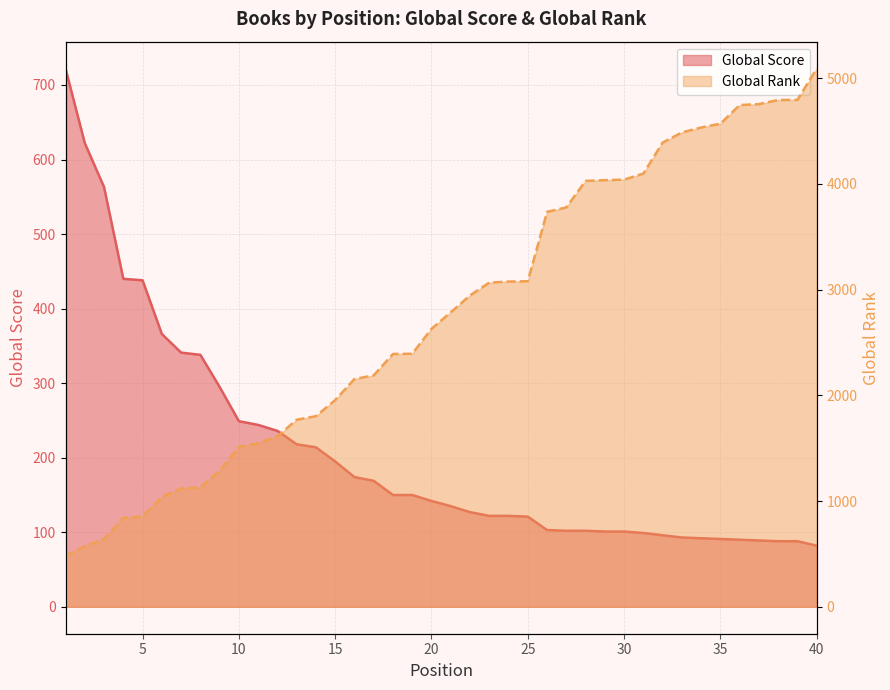

What is the difference between the maximum and minimum values in the Global Rank series?

4610